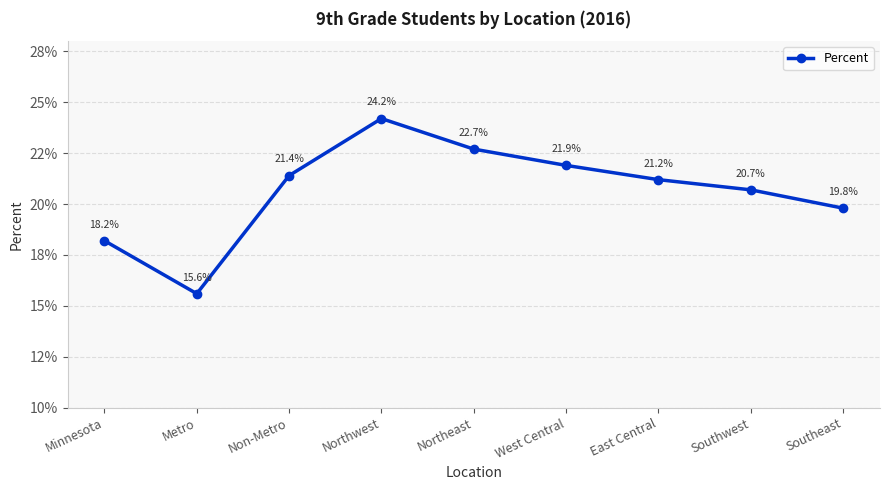

Reading left to right, extract all data points from this chart.

Minnesota=0.2	Metro=0.2	Non-Metro=0.2	Northwest=0.2	Northeast=0.2	West Central=0.2	East Central=0.2	Southwest=0.2	Southeast=0.2